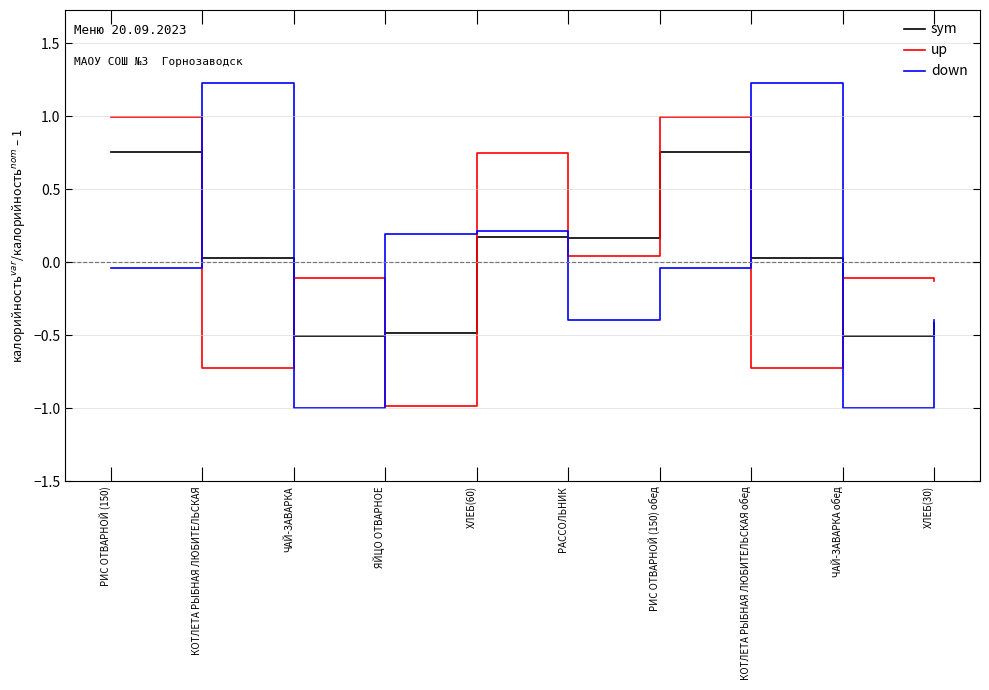

What is the greatest value displayed?

1.2